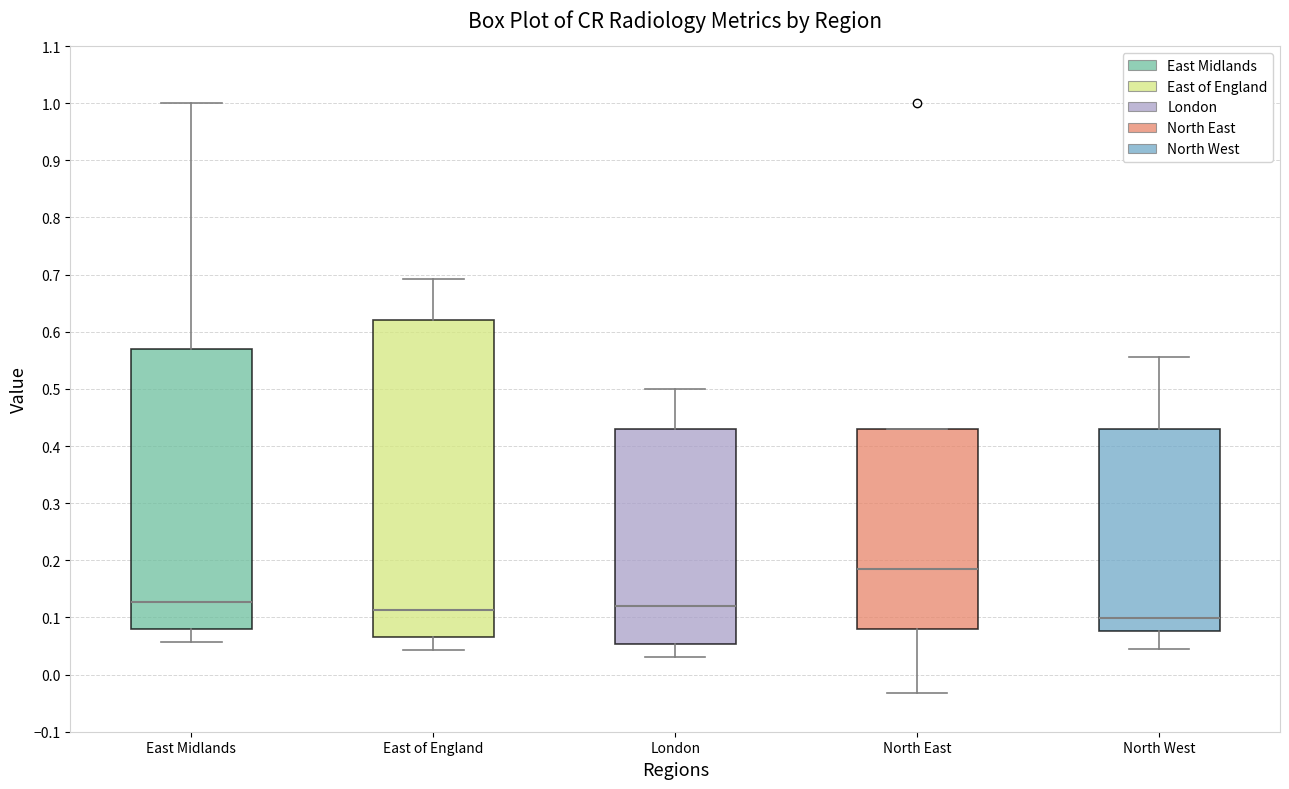

Which box is the tallest, from its lower edge to its upper edge?

East of England